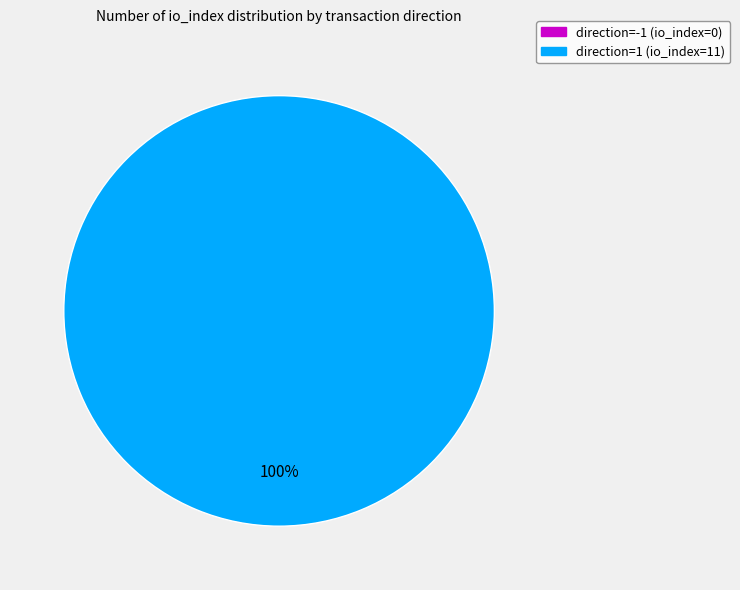

Rank the categories by value from lowest to highest.

direction=-1 (io_index=0), direction=1 (io_index=11)